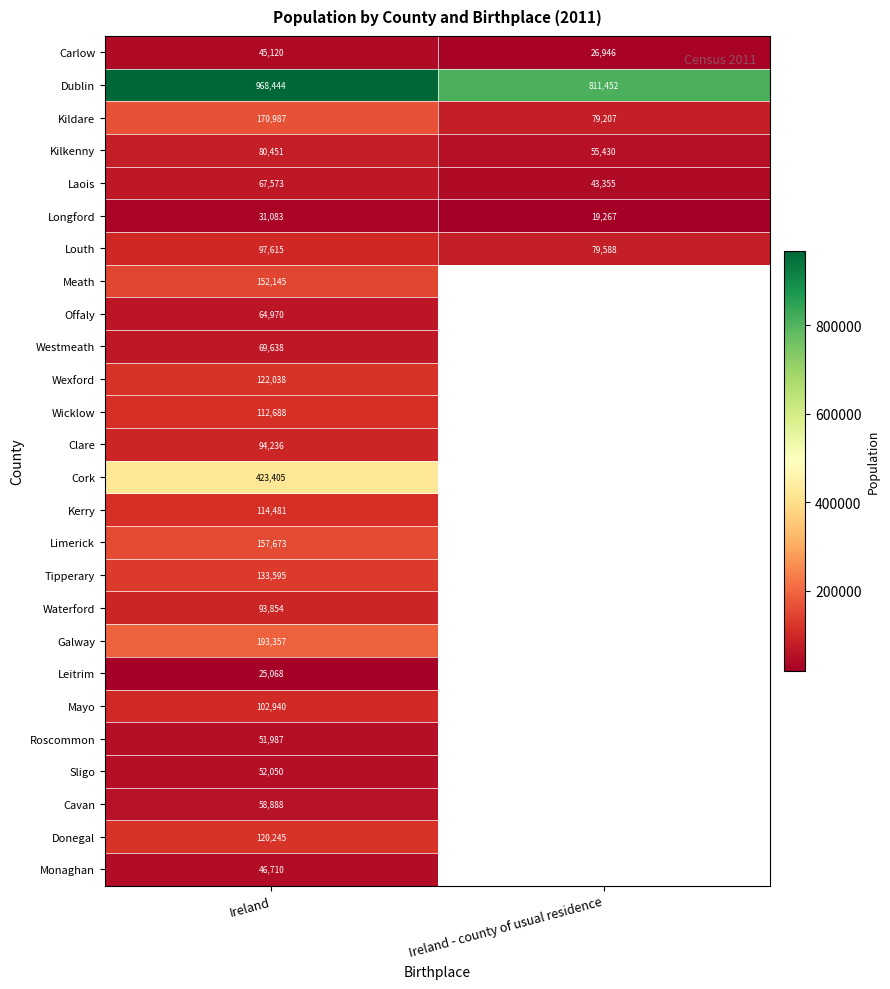

Which category has the highest value across all series?

Ireland